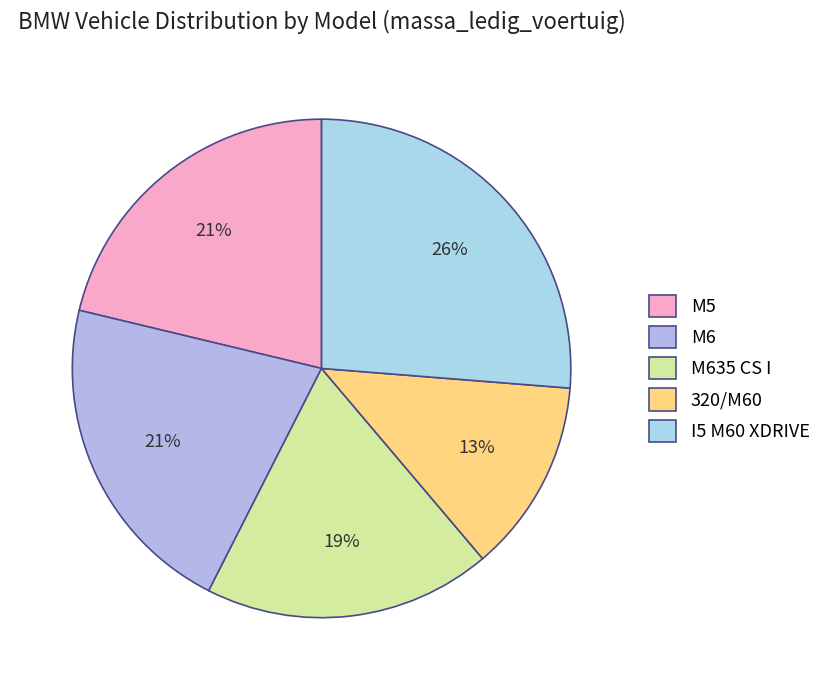

Is the sum of I5 M60 XDRIVE and M6 greater than half?

No